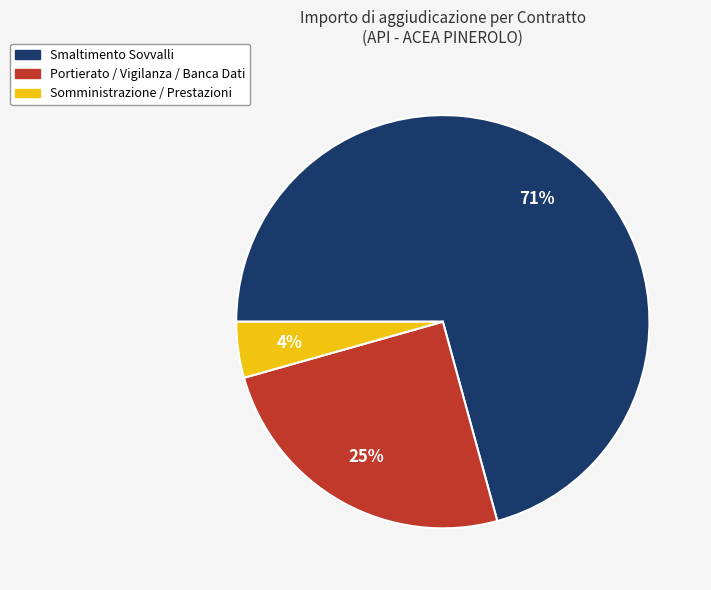

Is there a majority slice in this chart?

Yes